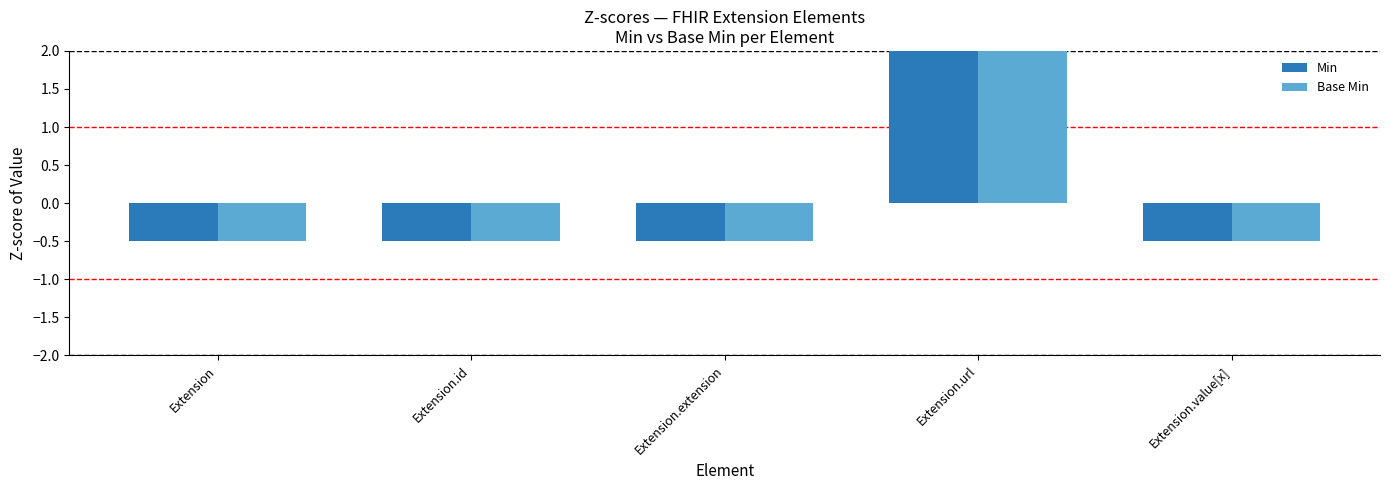

Reading left to right, extract all data points from this chart.

Min: -0.5	-0.5	-0.5	2.0	-0.5
Base Min: -0.5	-0.5	-0.5	2.0	-0.5